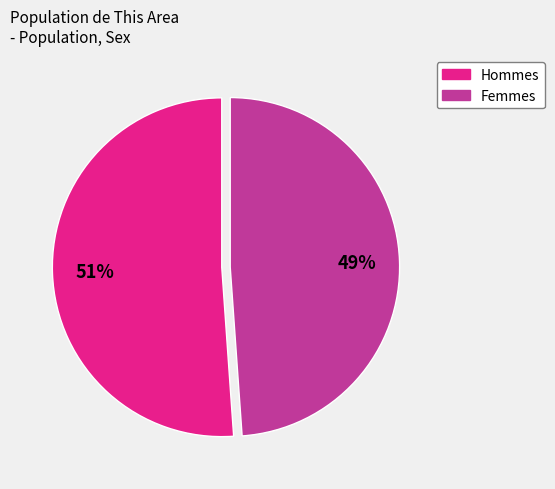

To the nearest percent, what is the average slice percentage?

50%